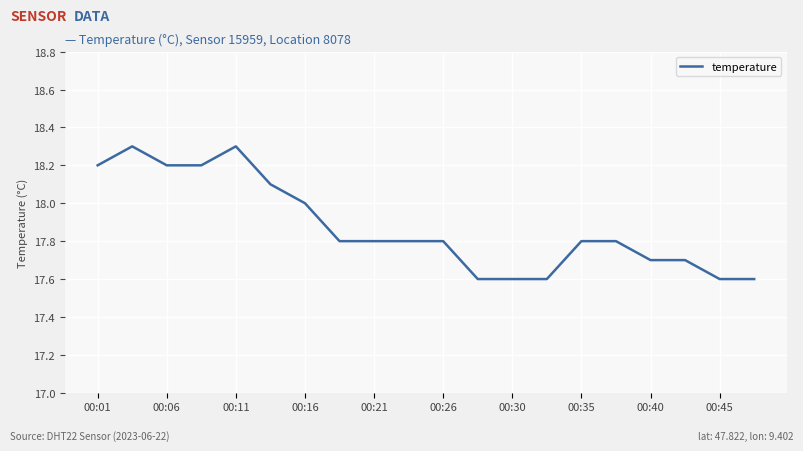

True or false: there are more than 0 points higher than both neighbors.

True